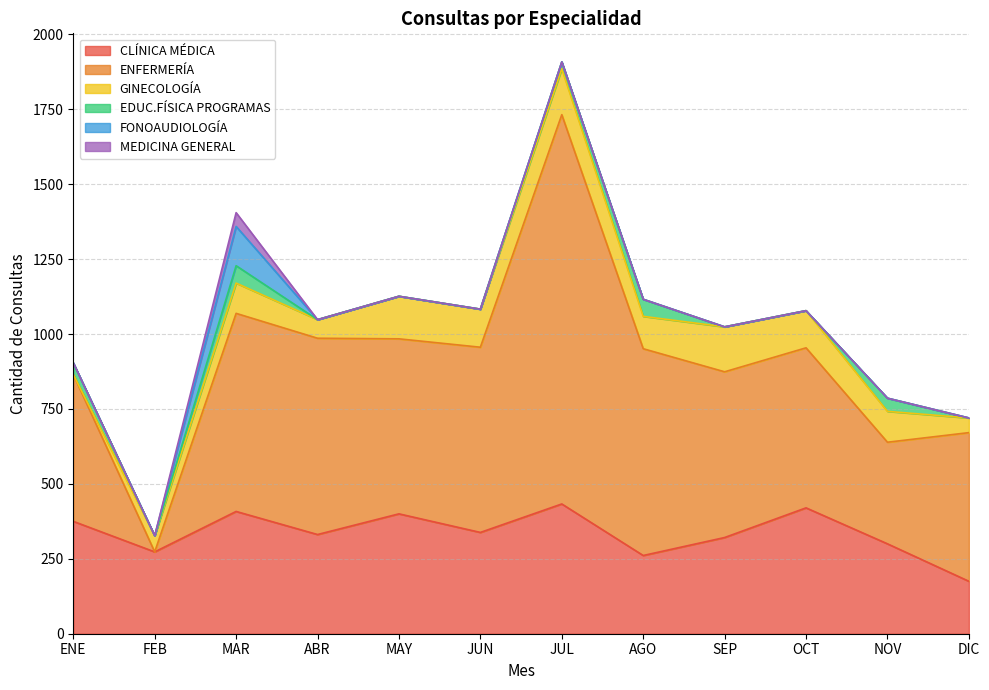

Does the chart display data point markers on the line(s)?

No